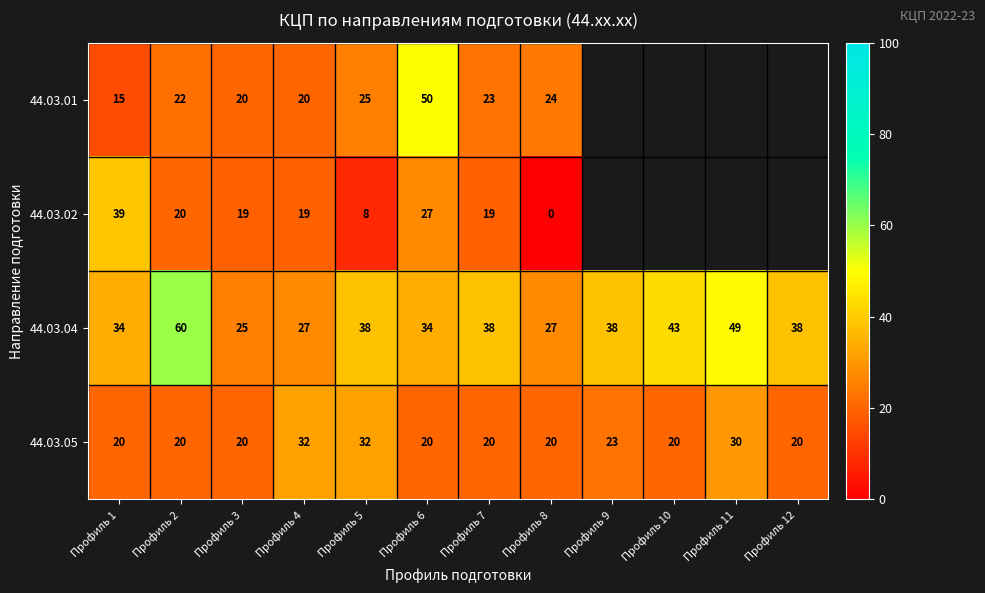

Count the number of data series in this chart.

4